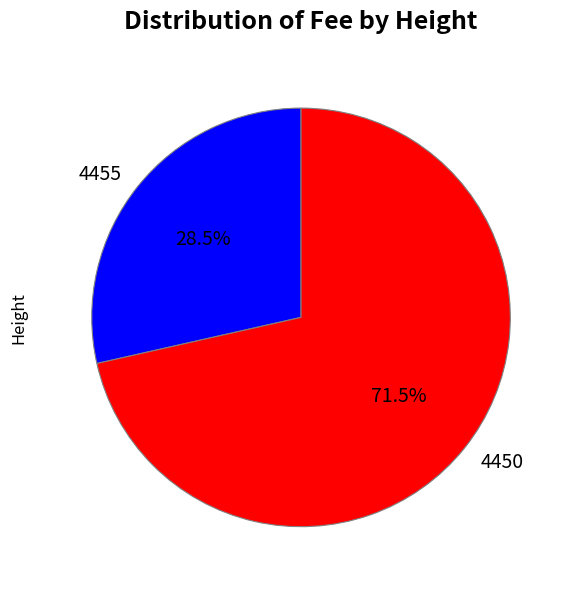

What percentage do 4450 and 4455 together represent?

100.0%